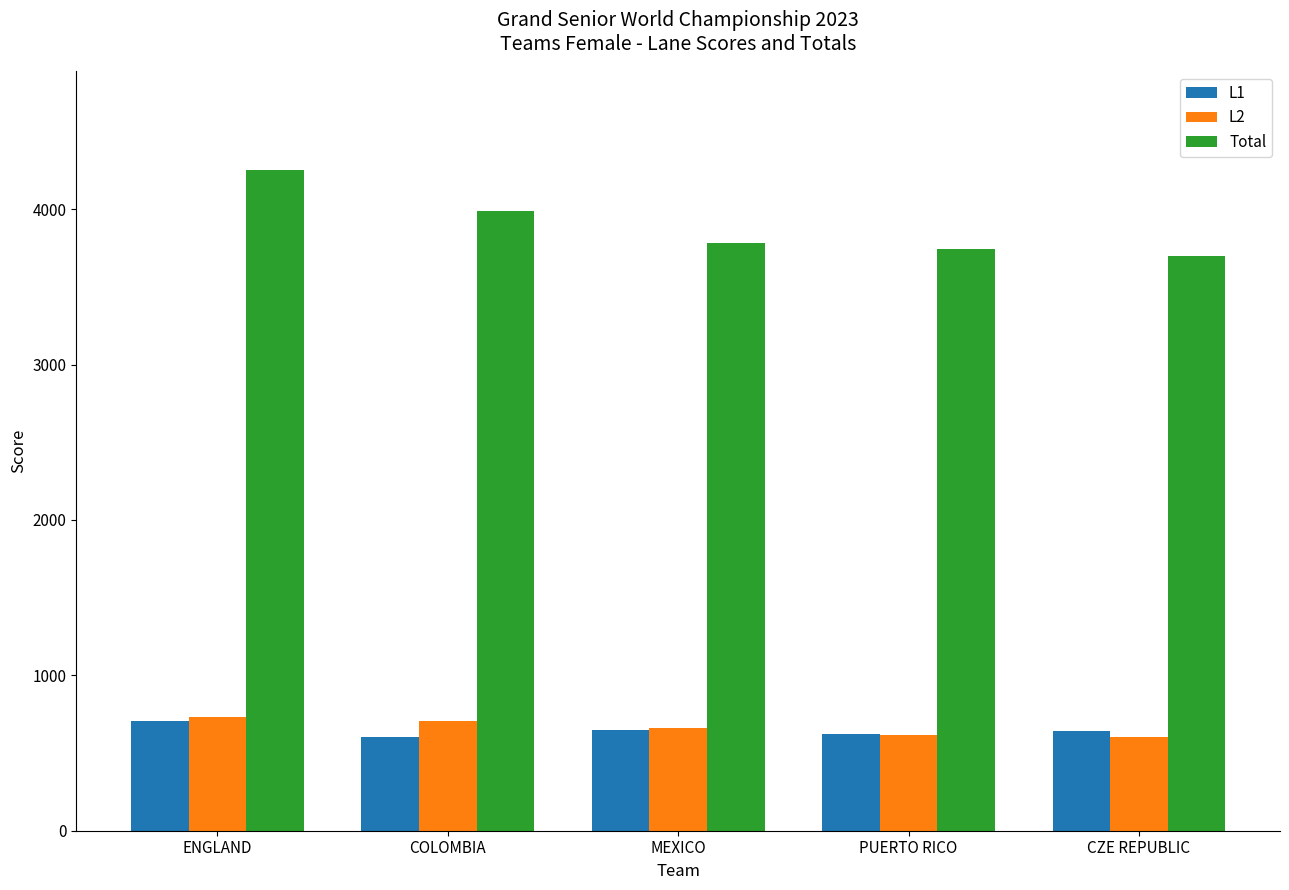

Which series has the largest total across all categories?

Total